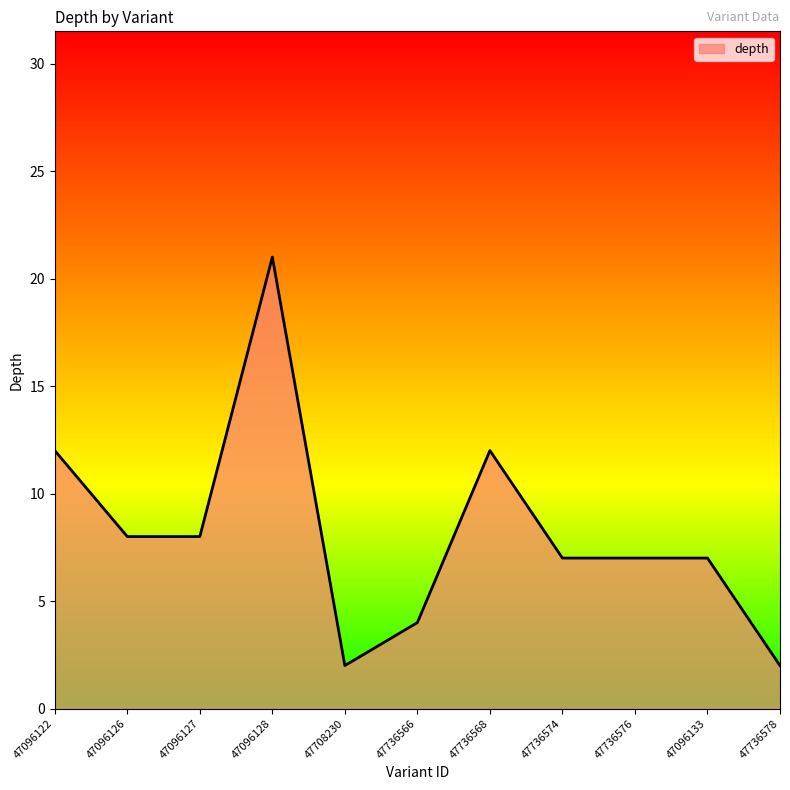

Reading left to right, list all the values displayed in this chart.

12	8	8	21	2	4	12	7	7	7	2